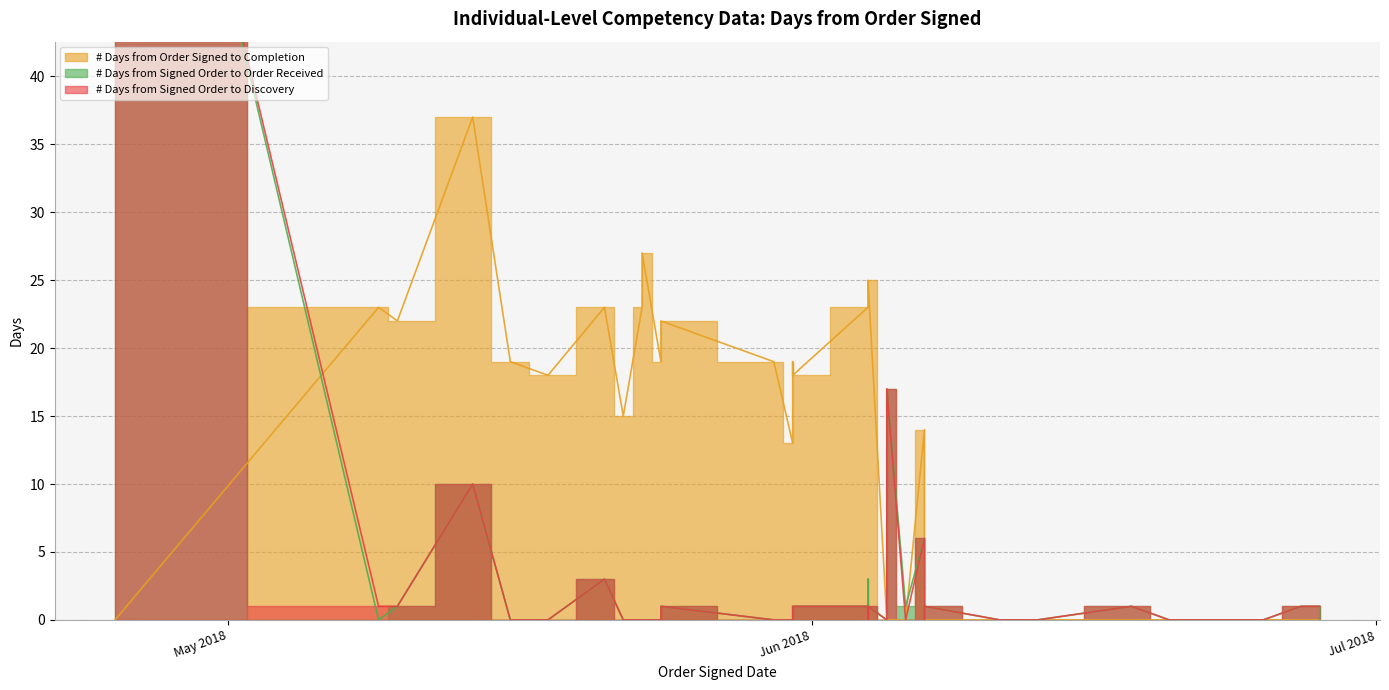

True or false: # Days from Signed Order to Discovery has a value of 39 at 14.

False